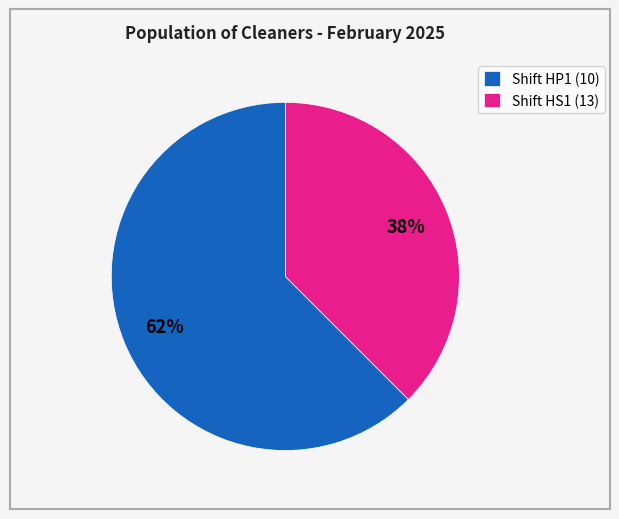

To the nearest percent, what is the combined percentage of Shift HS1 (13) and Shift HP1 (10)?

100%